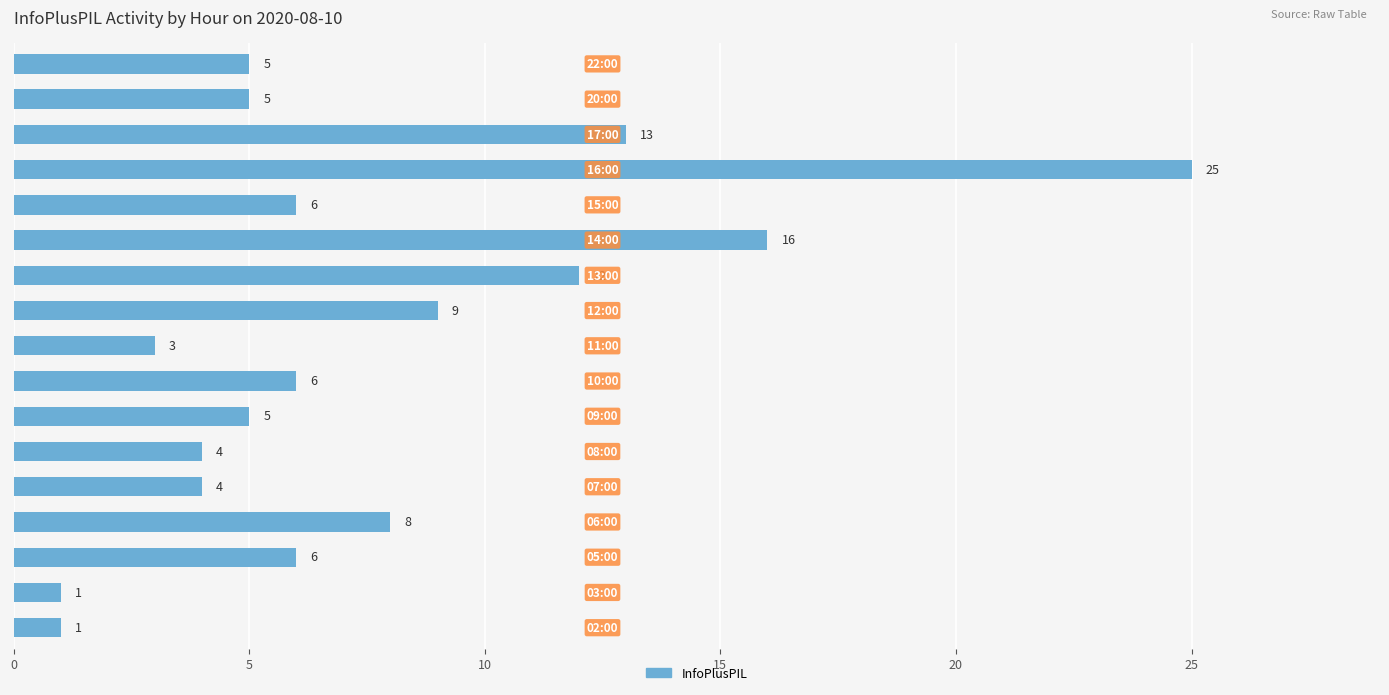

What is the minimum value shown in the chart?

1